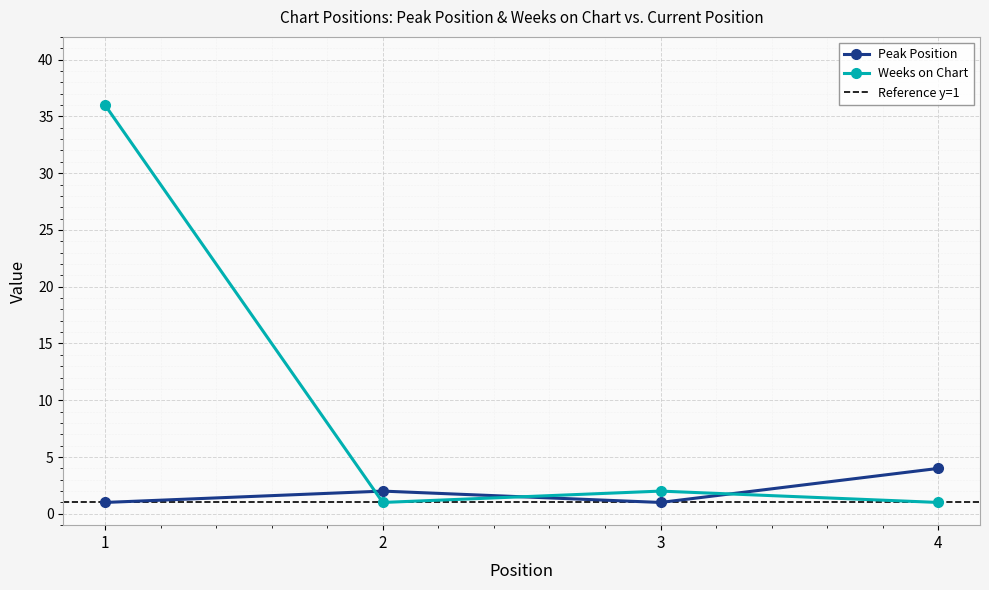

At which category is the sum across all series the highest?

1